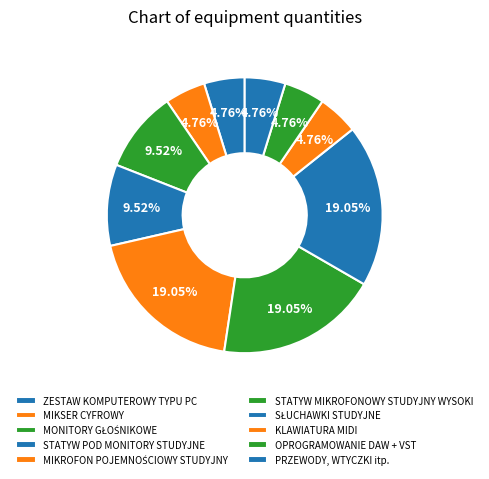

Which category has the biggest portion of the pie?

MIKROFON POJEMNOŚCIOWY STUDYJNY